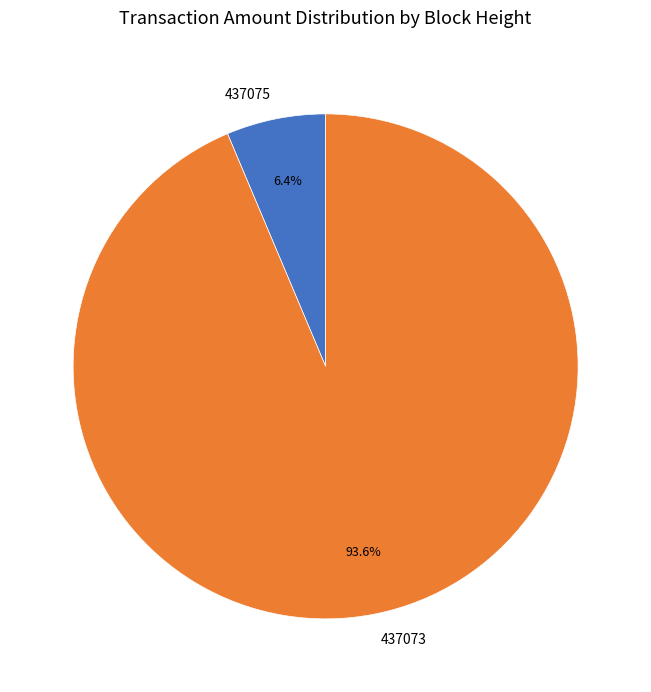

Between 437073 and 437075, which is larger?

437073